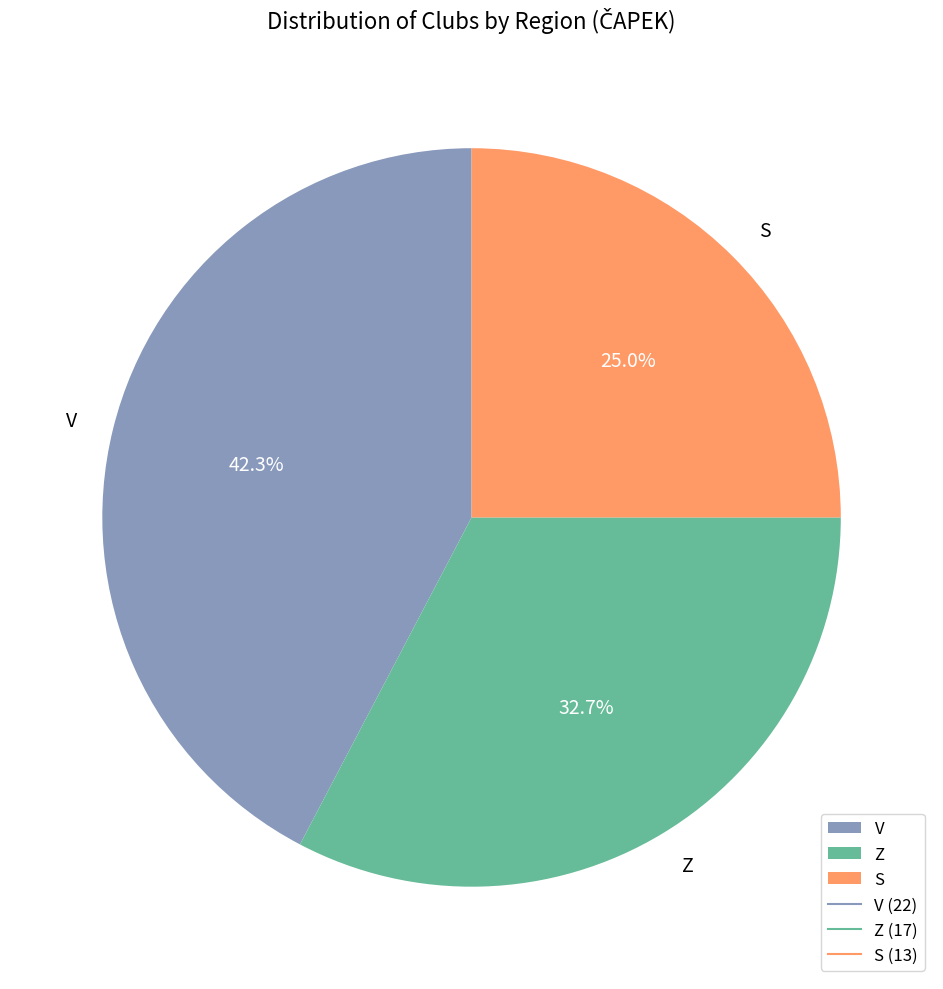

Is it true that Z is 46% of the pie?

False